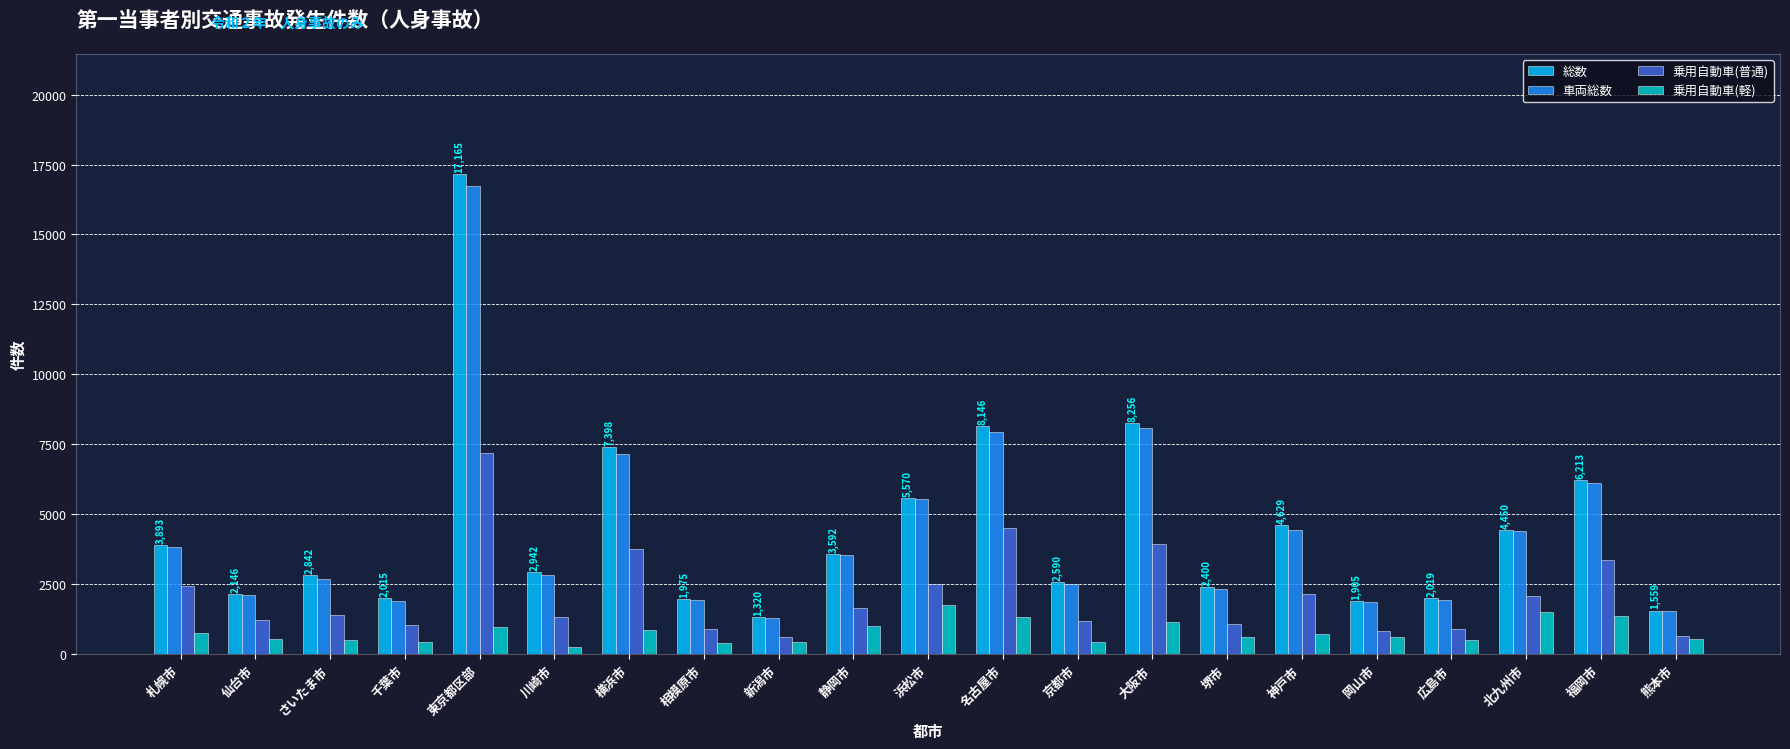

The value of 車両総数 at 浜松市 is 8600. True or false?

False